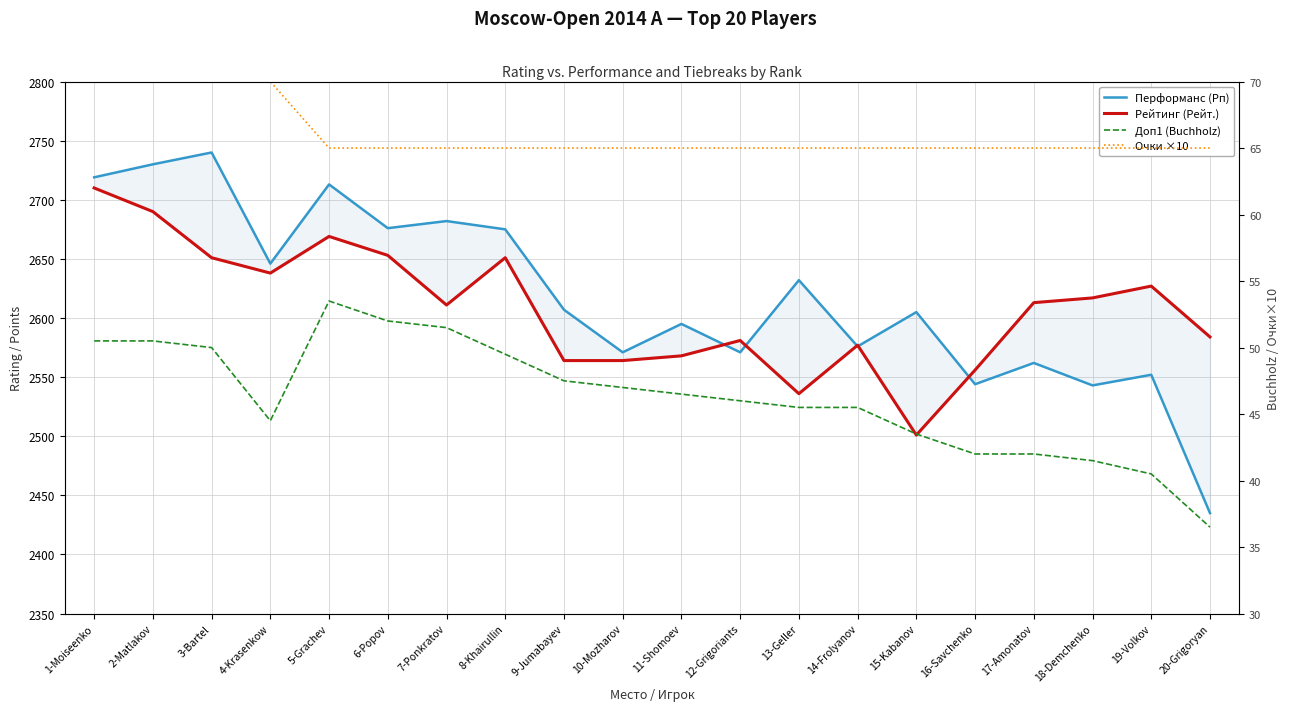

What is the label of the 17th point from the left?

17-Amonatov